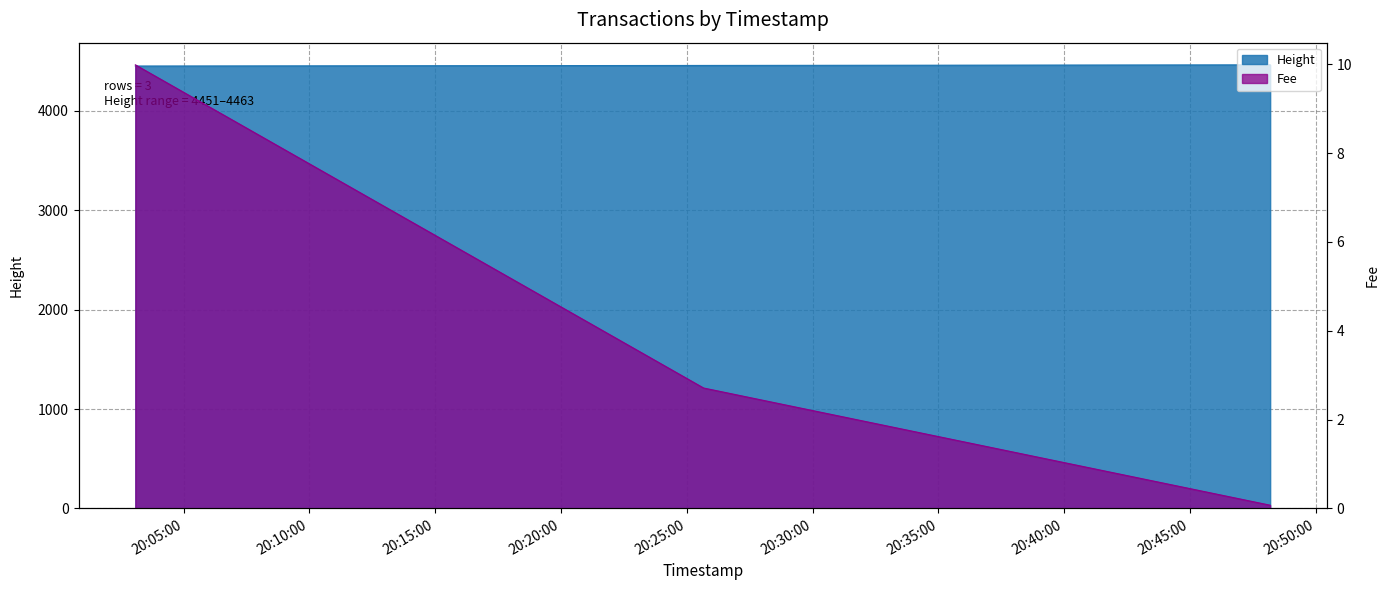

At which category is the sum across all series the highest?

2019-01-22 20:48:11